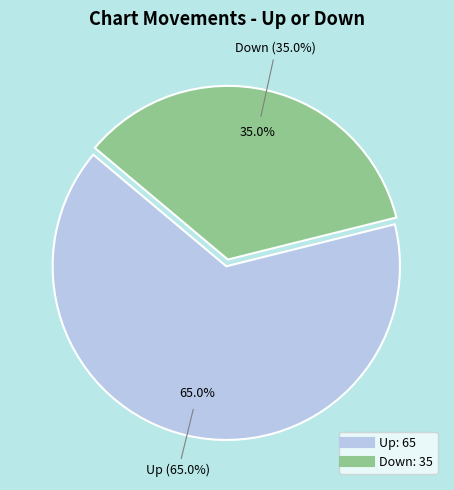

What is the majority slice?

Up